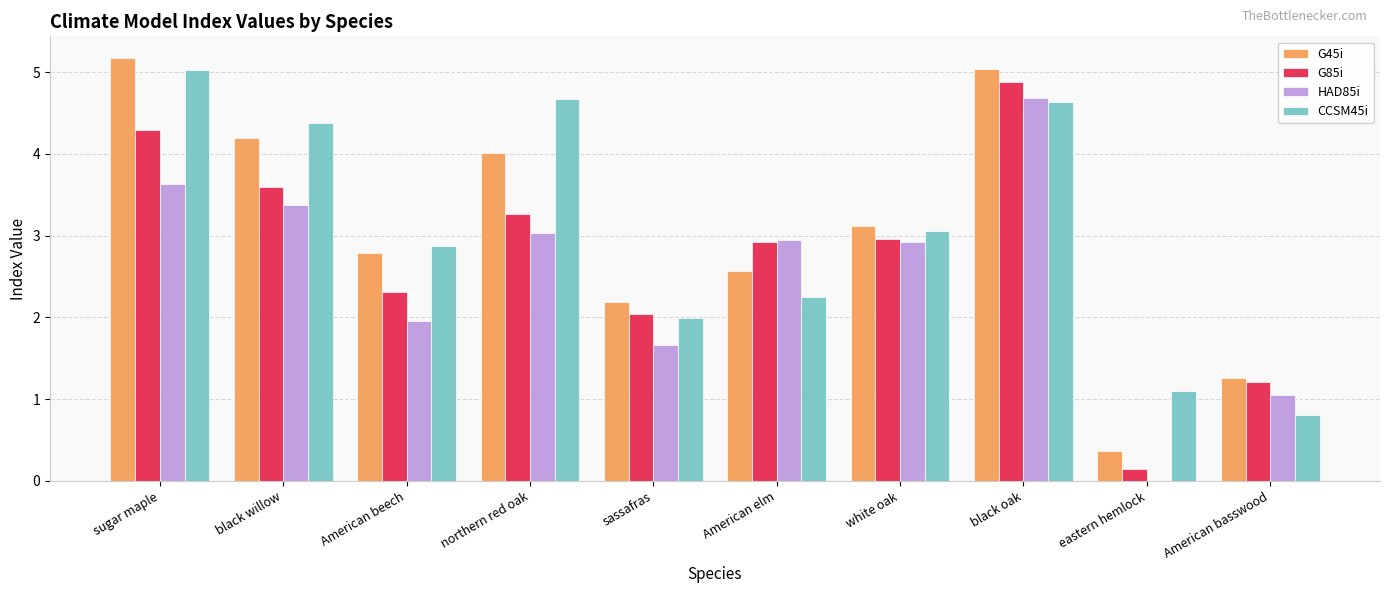

Is the value of CCSM45i at black oak greater than the value of HAD85i at American basswood?

Yes